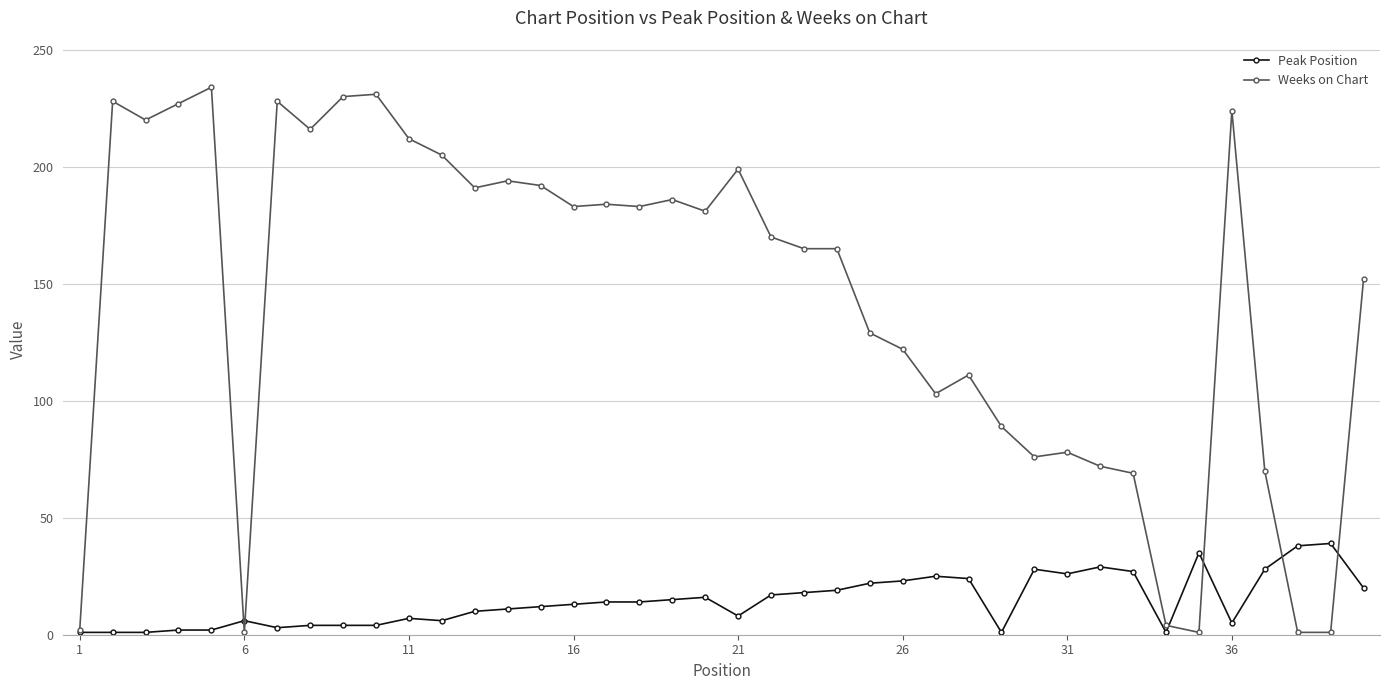

Rank the series by their maximum value, from lowest to highest.

Peak Position, Weeks on Chart